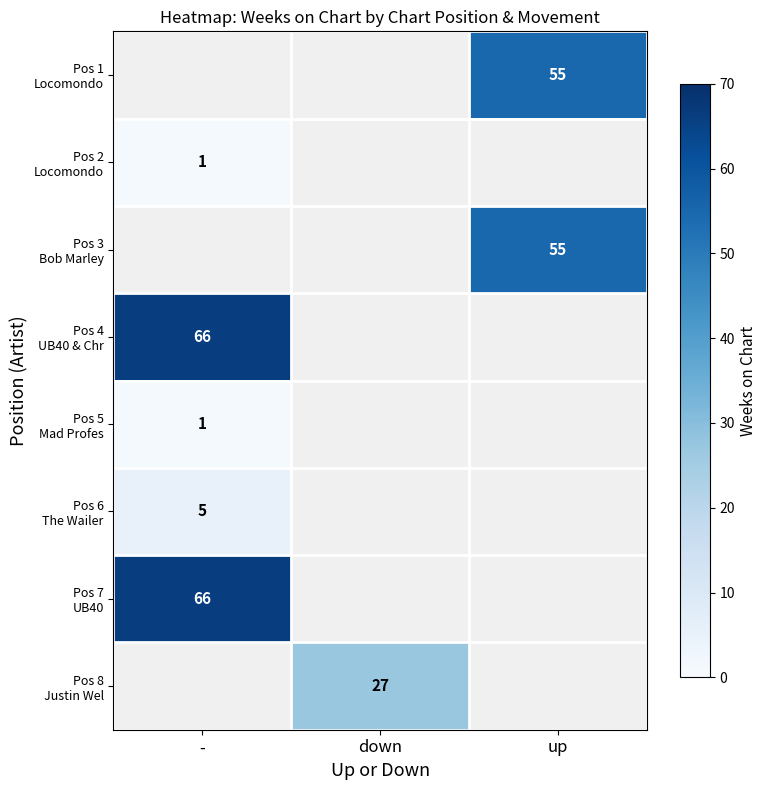

List the series in order of their peak value, lowest first.

Pos 5 Mad Profes, Pos 1 Locomondo, Pos 2 Locomondo, Pos 3 Bob Marley, Pos 6 The Wailer, Pos 4 UB40 & Chr, Pos 7 UB40, Pos 8 Justin Wel